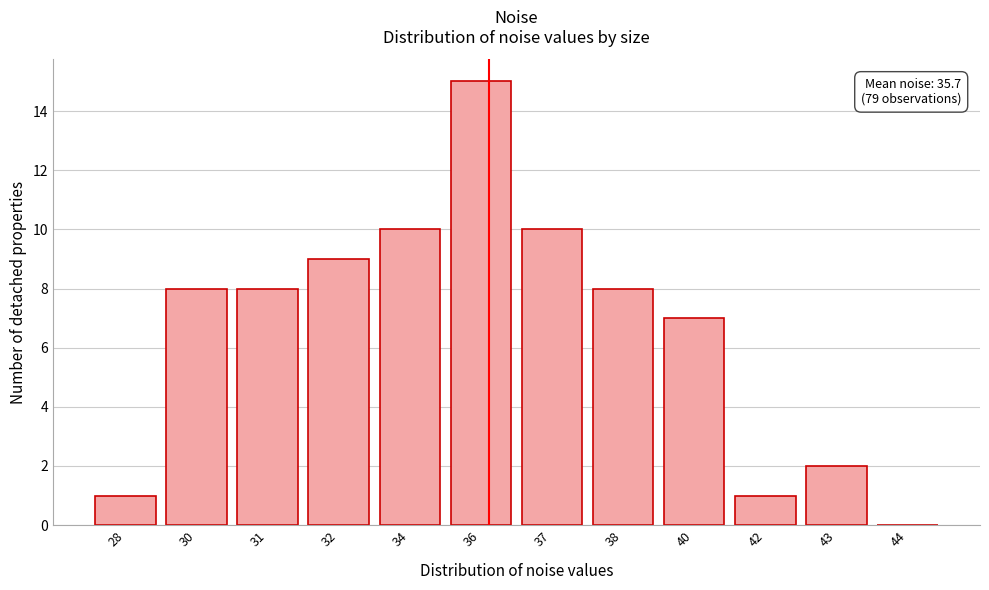

True or false: the data shows 10 at 44.

False